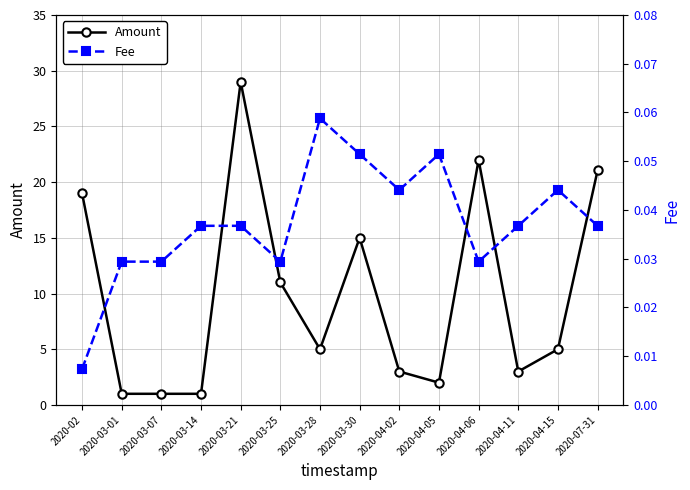

Is it true that Amount equals 0.8 at 2020-04-05?

False